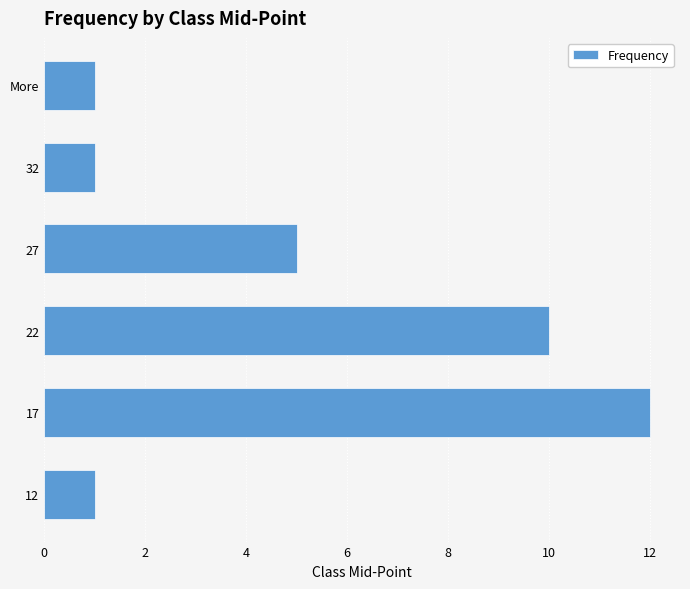

What is the change in value from 27 to 32?

-4